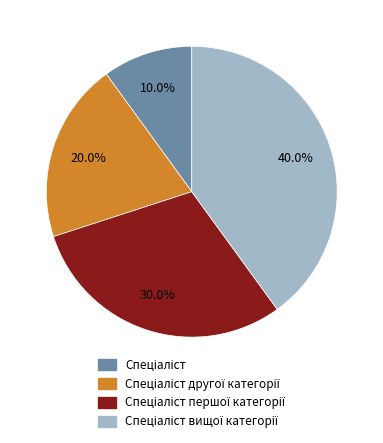

How many segments does this pie chart have?

4